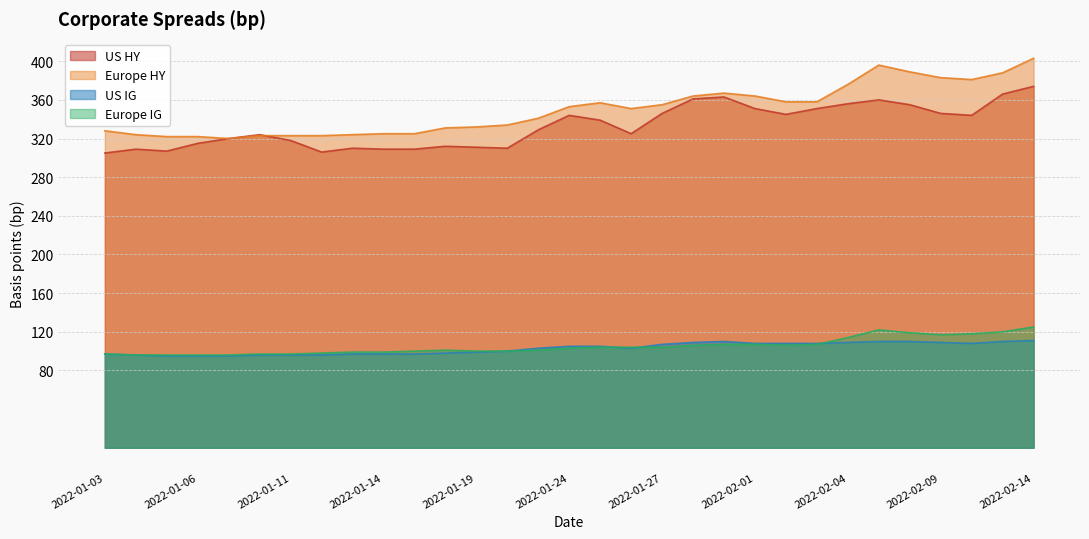

What is the maximum value shown in the chart?

403